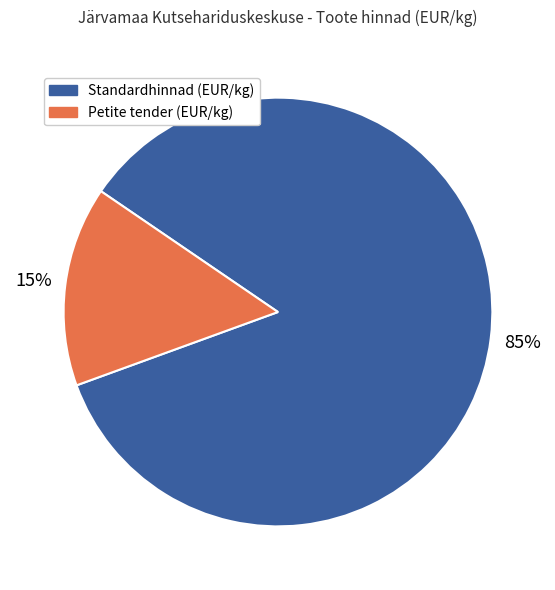

Rank the categories by value from lowest to highest.

Petite tender (EUR/kg), Standardhinnad (EUR/kg)